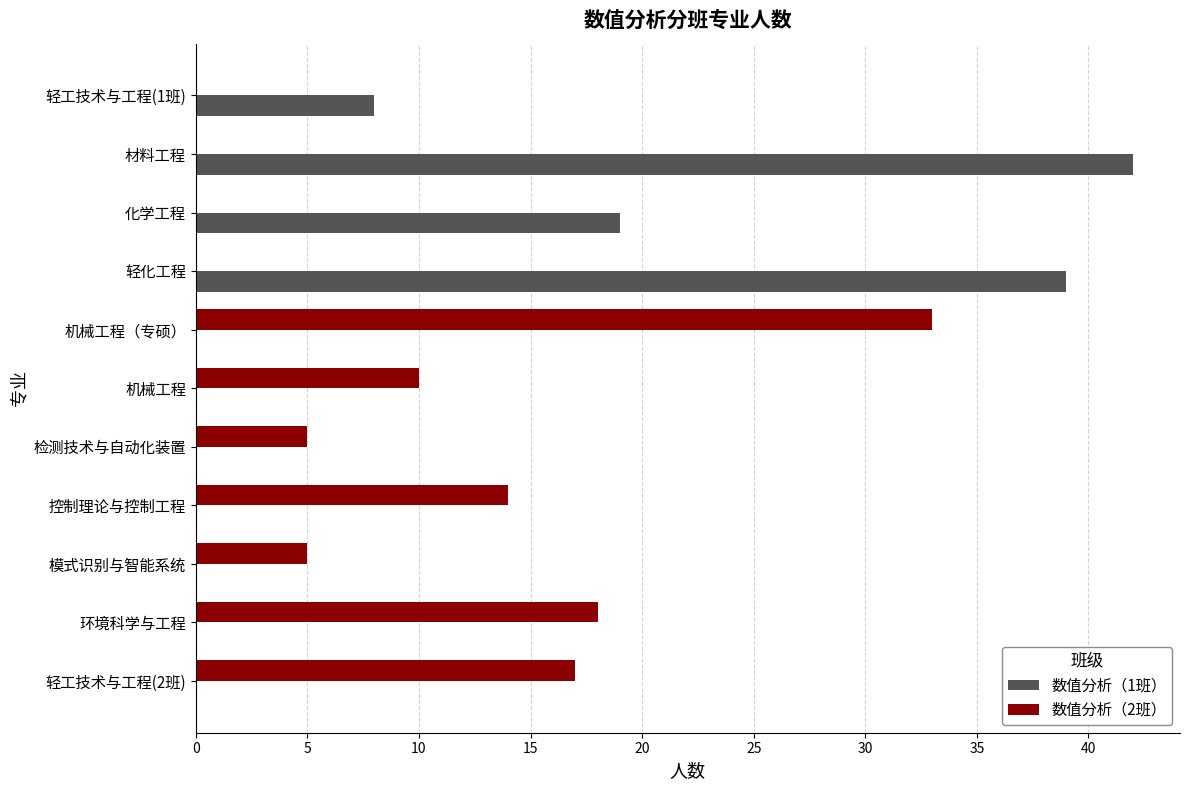

At which category is the sum across all series the highest?

材料工程